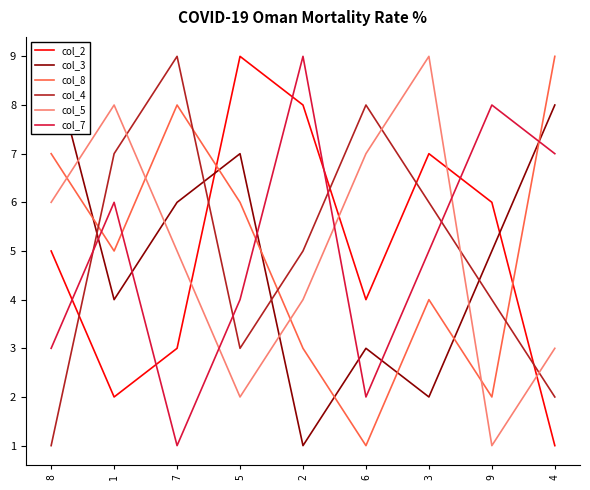

The col_4 series shows 4 at 9. True or false?

True